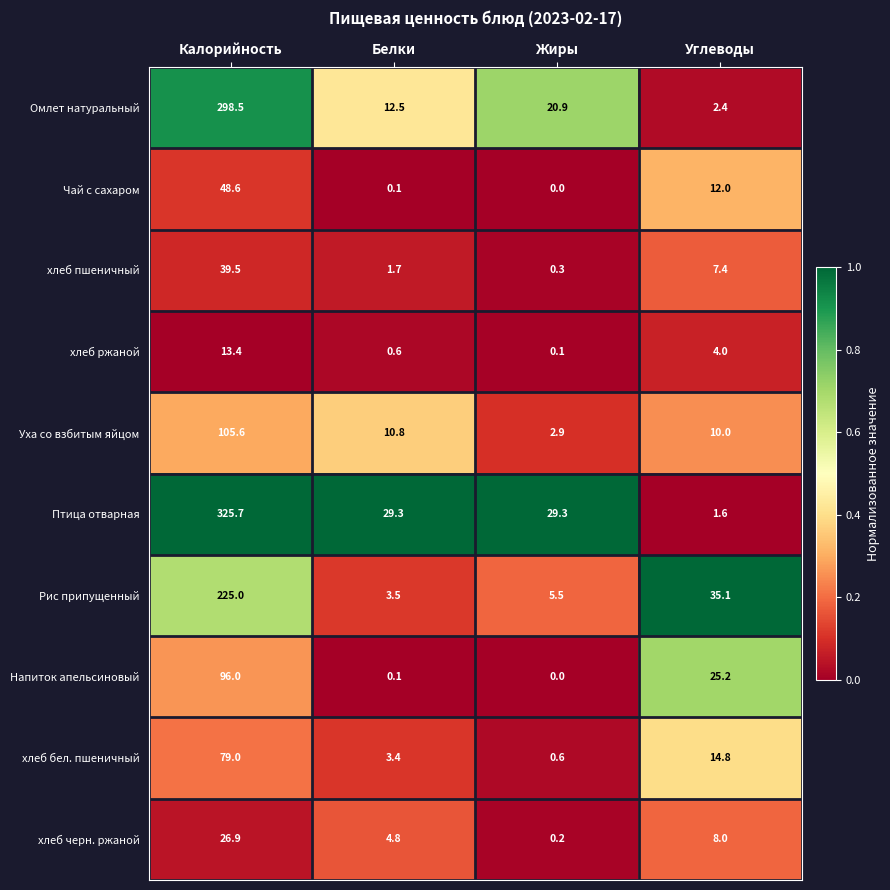

Which series has the largest total across all categories?

Птица отварная